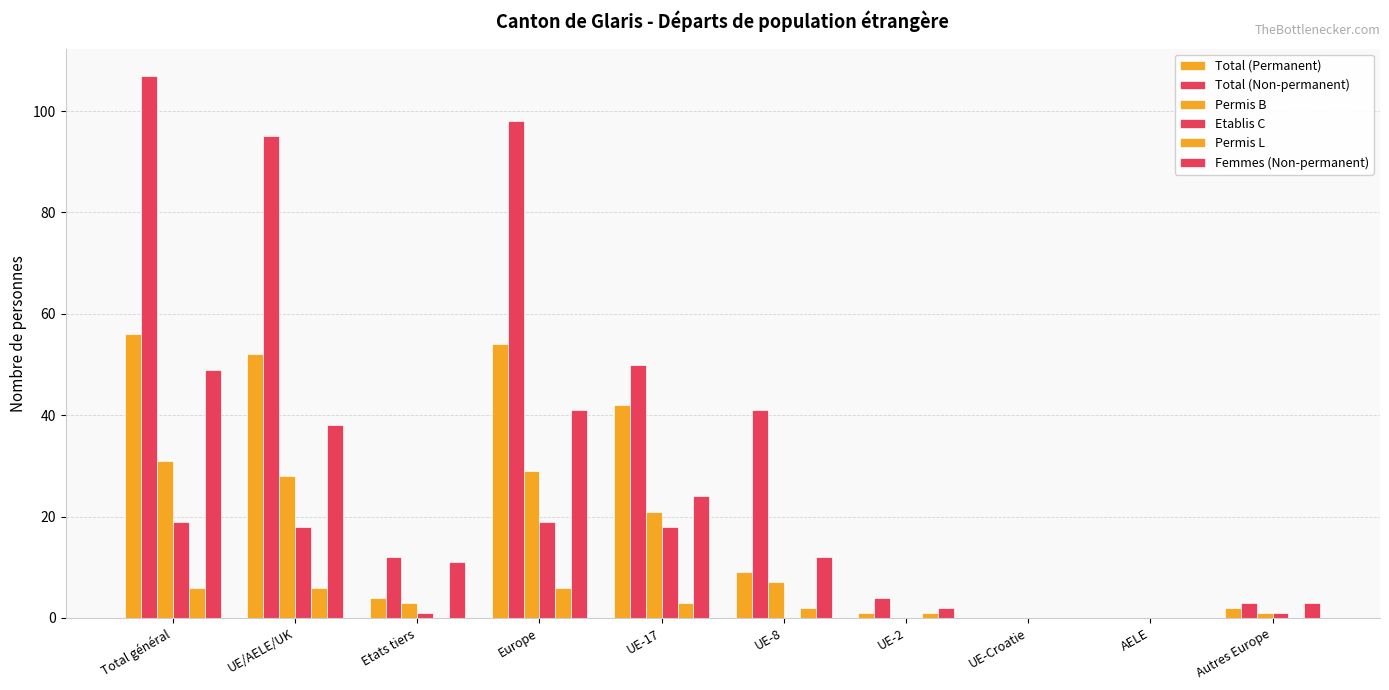

Reading left to right, transcribe all the data shown in this chart.

Total (Permanent): 56	52	4	54	42	9	1	0	0	2
Total (Non-permanent): 107	95	12	98	50	41	4	0	0	3
Permis B: 31	28	3	29	21	7	0	0	0	1
Etablis C: 19	18	1	19	18	0	0	0	0	1
Permis L: 6	6	0	6	3	2	1	0	0	0
Femmes (Non-permanent): 49	38	11	41	24	12	2	0	0	3